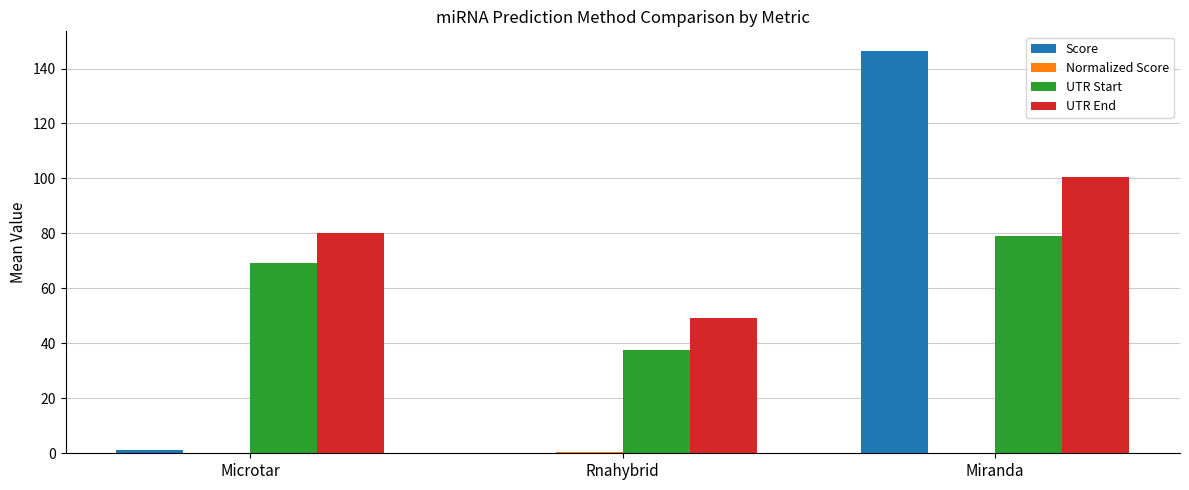

Which series has the largest total across all categories?

UTR End